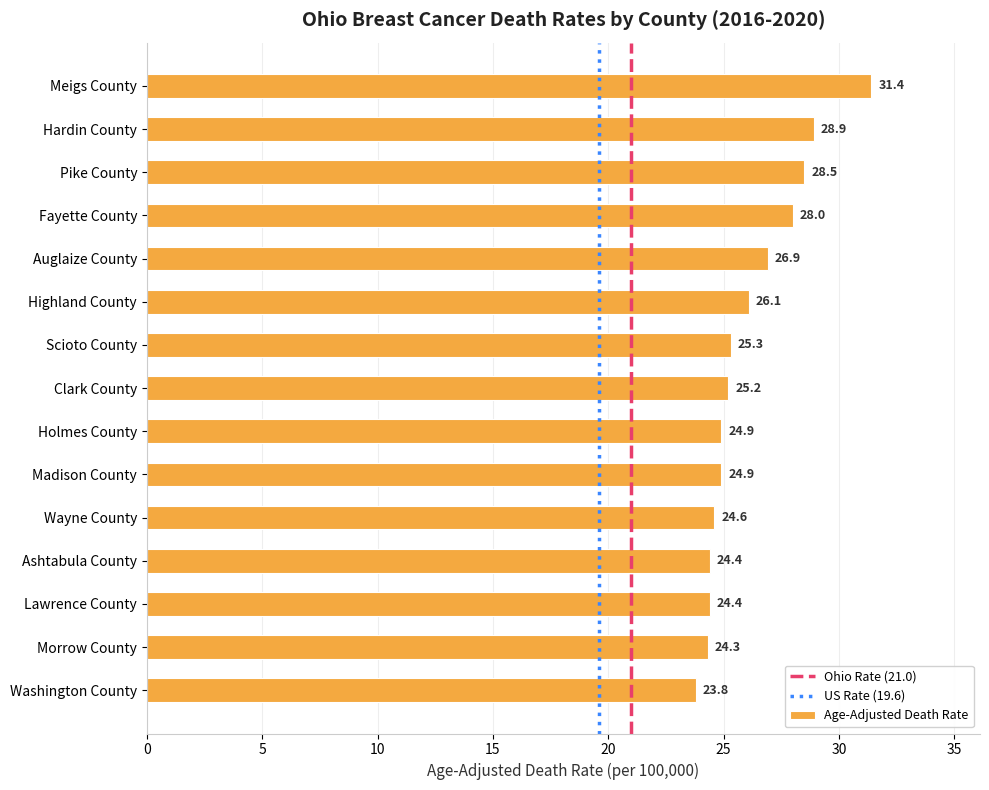

Reading bottom to top, extract all data points from this chart.

Washington County=23.8	Morrow County=24.3	Lawrence County=24.4	Ashtabula County=24.4	Wayne County=24.6	Madison County=24.9	Holmes County=24.9	Clark County=25.2	Scioto County=25.3	Highland County=26.1	Auglaize County=26.9	Fayette County=28.0	Pike County=28.5	Hardin County=28.9	Meigs County=31.4